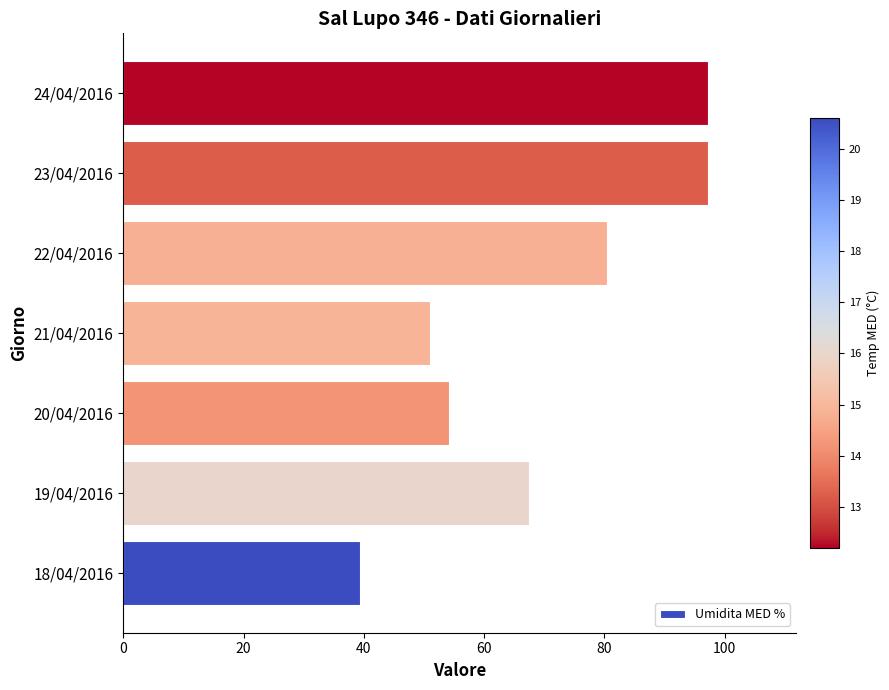

What is the average value?

69.5